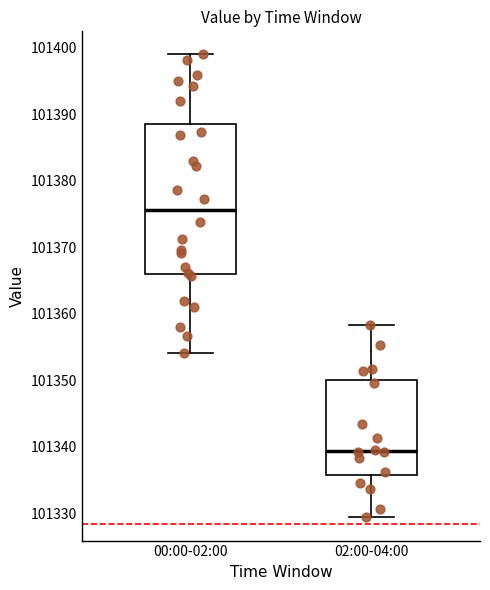

Comparing the boxes themselves (not the whiskers), which one is the tallest?

00:00-02:00